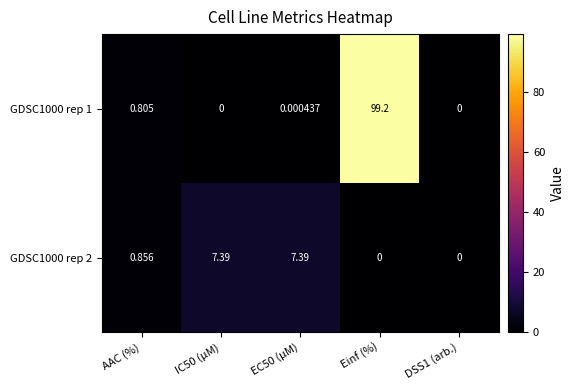

Where is GDSC1000 rep 1 nearest to the value 49?

AAC (%)